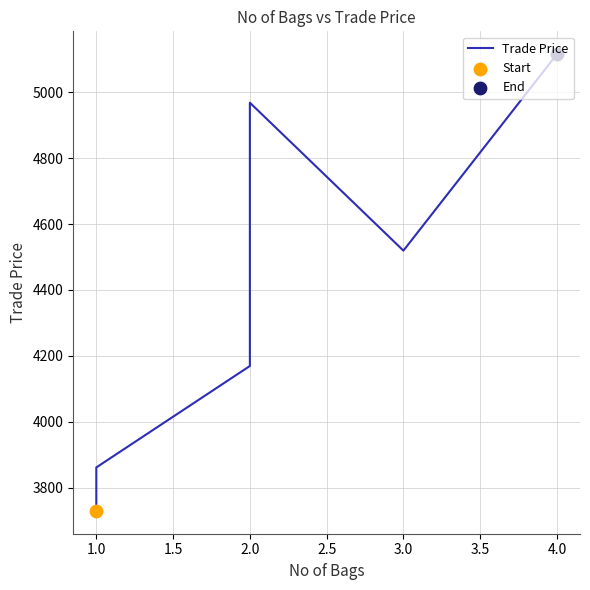

Between 1.0 and 0.5, which is larger?

1.0